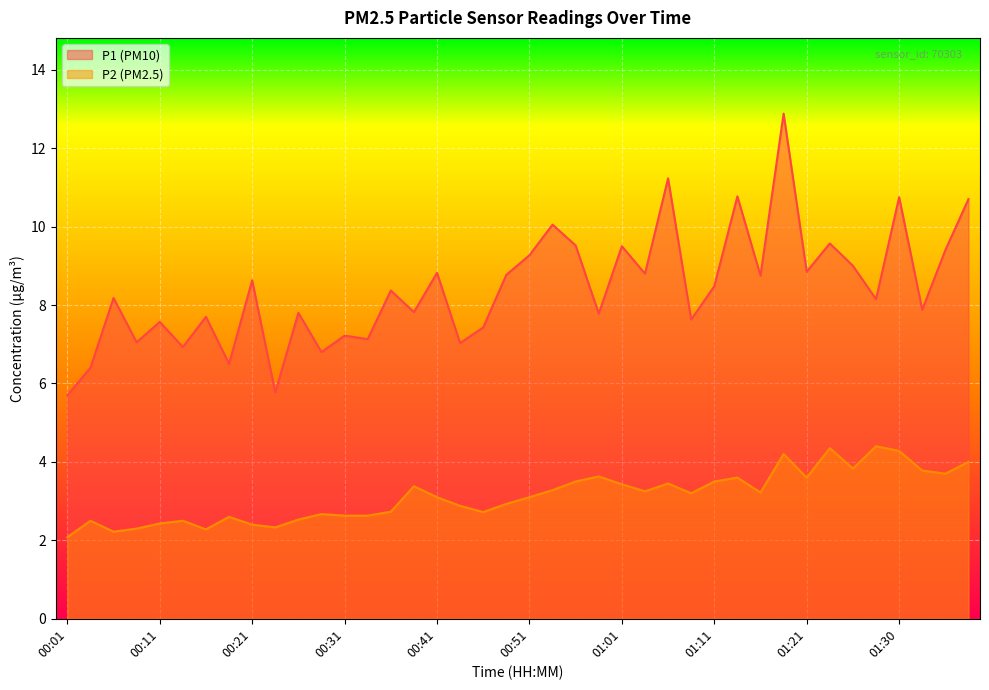

At how many categories does at least one series exceed 6?

38